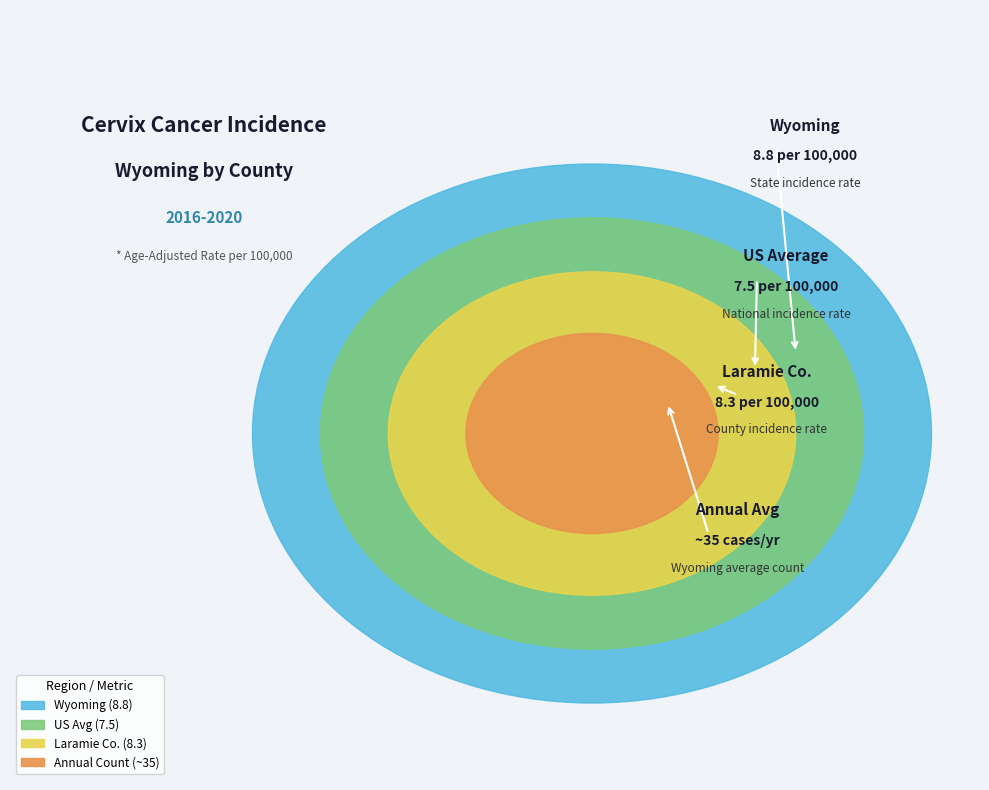

What percentage is the Wyoming slice, to the nearest percent?

36%